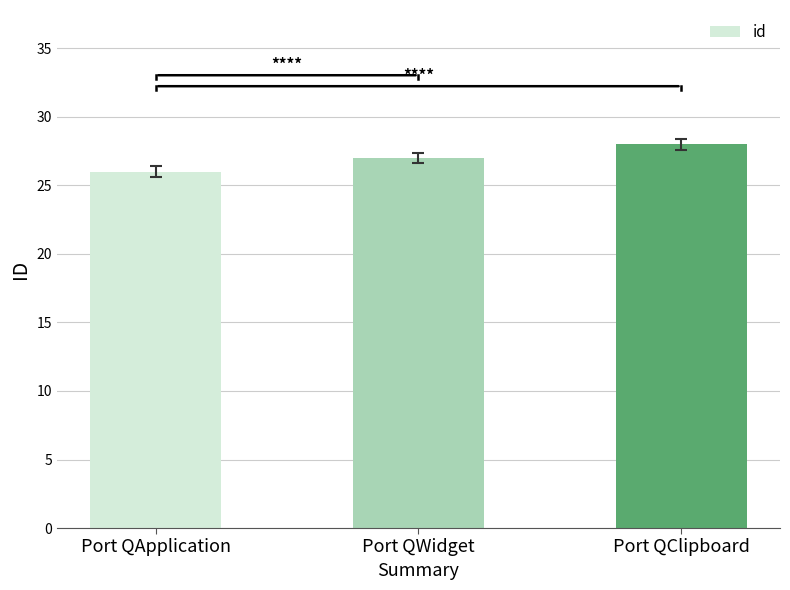

What value does the data have at Port QWidget?

27